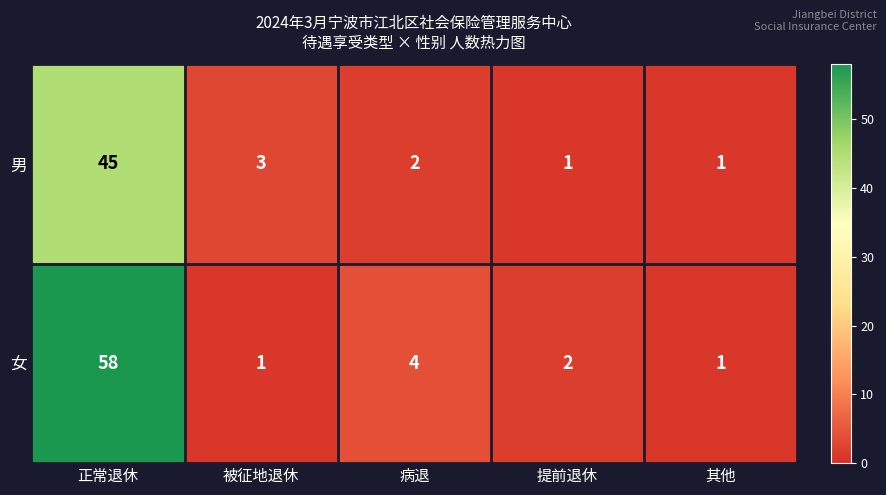

True or false: 男 has a value of 0 at 其他.

False